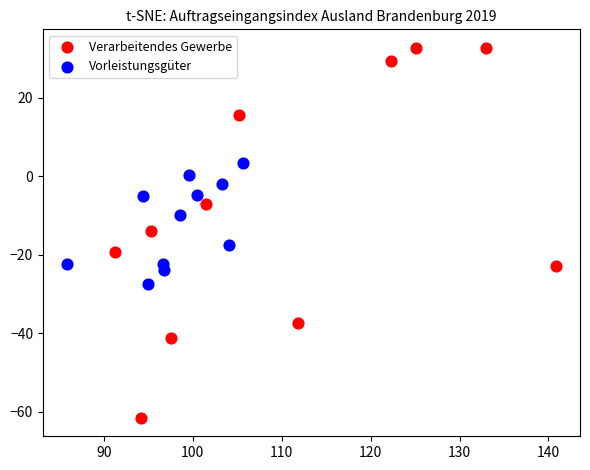

Which series reaches the maximum Y coordinate?

Verarbeitendes Gewerbe